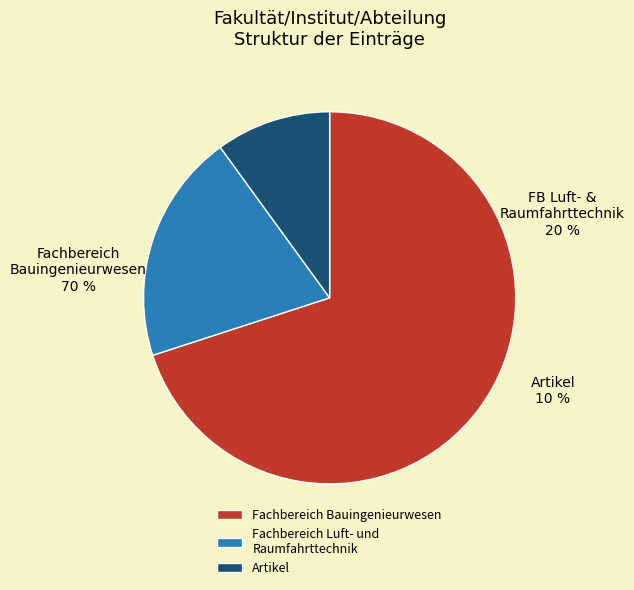

To the nearest percent, what is the difference between the largest and smallest slice percentages?

60%